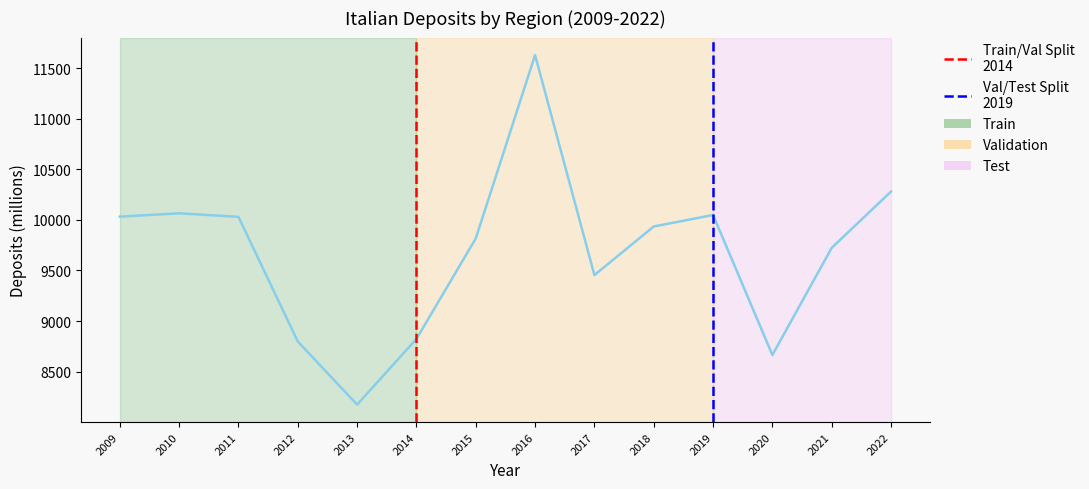

At which category does the chart reach its peak across all series?

2016